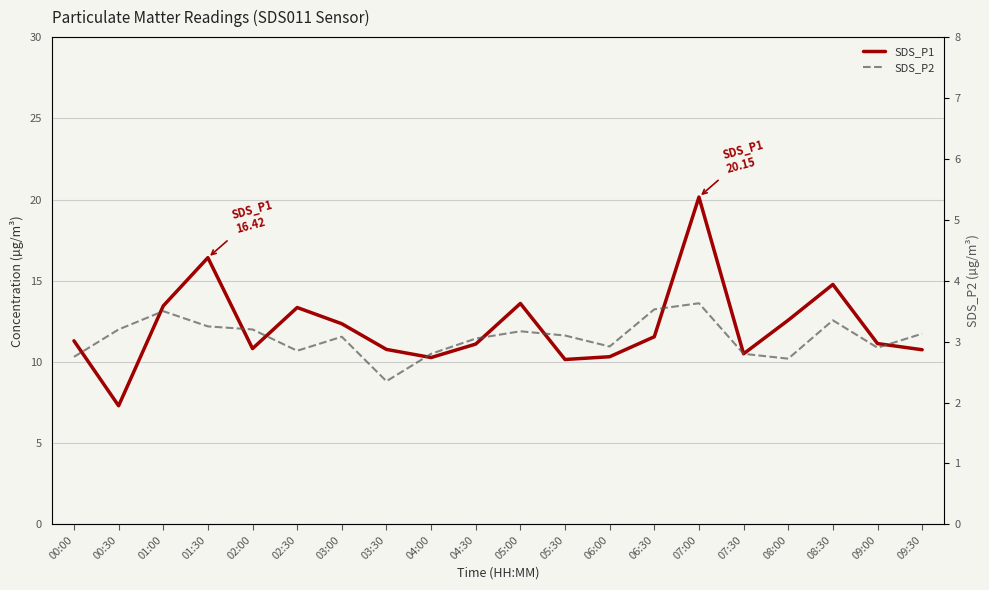

What is the difference between the maximum and minimum values in the SDS_P2 series?

1.3